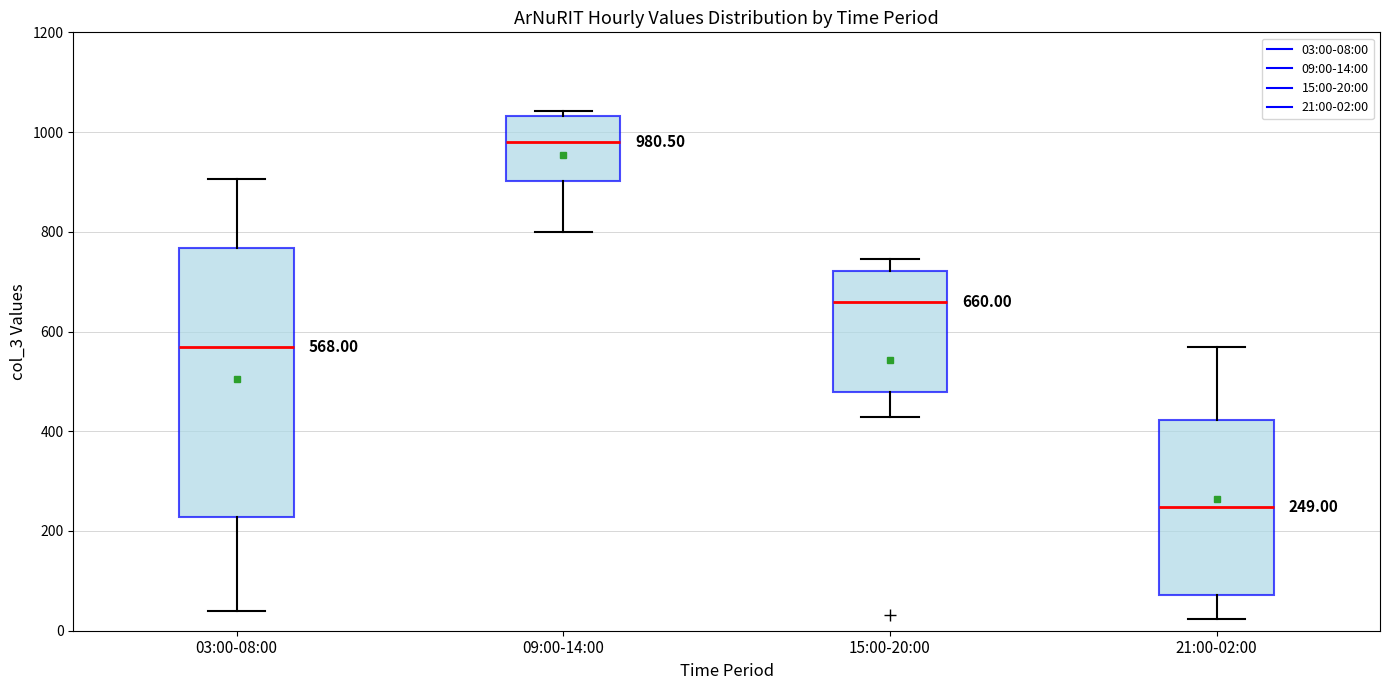

Which box's median line is the highest?

09:00-14:00